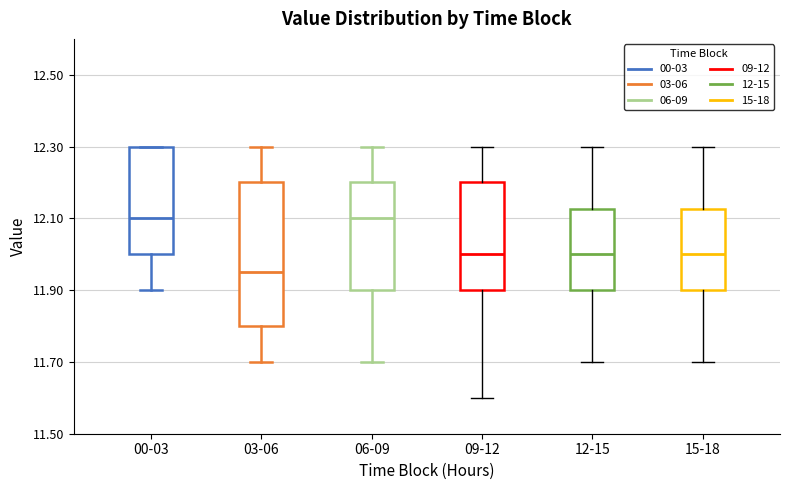

Reading left to right, transcribe this box plot: for each box, give where its median line is, the range the box spans, and where its two whiskers end, as read against the y-axis. The values are not printed on the chart, so give them approximately, as read against the axis.

00-03: median 12.10, box 12.00 to 12.30, whiskers 11.90 to 12.30
03-06: median 11.96, box 11.80 to 12.20, whiskers 11.70 to 12.30
06-09: median 12.10, box 11.90 to 12.20, whiskers 11.70 to 12.30
09-12: median 12.00, box 11.90 to 12.20, whiskers 11.60 to 12.30
12-15: median 12.00, box 11.90 to 12.12, whiskers 11.70 to 12.30
15-18: median 12.00, box 11.90 to 12.12, whiskers 11.70 to 12.30